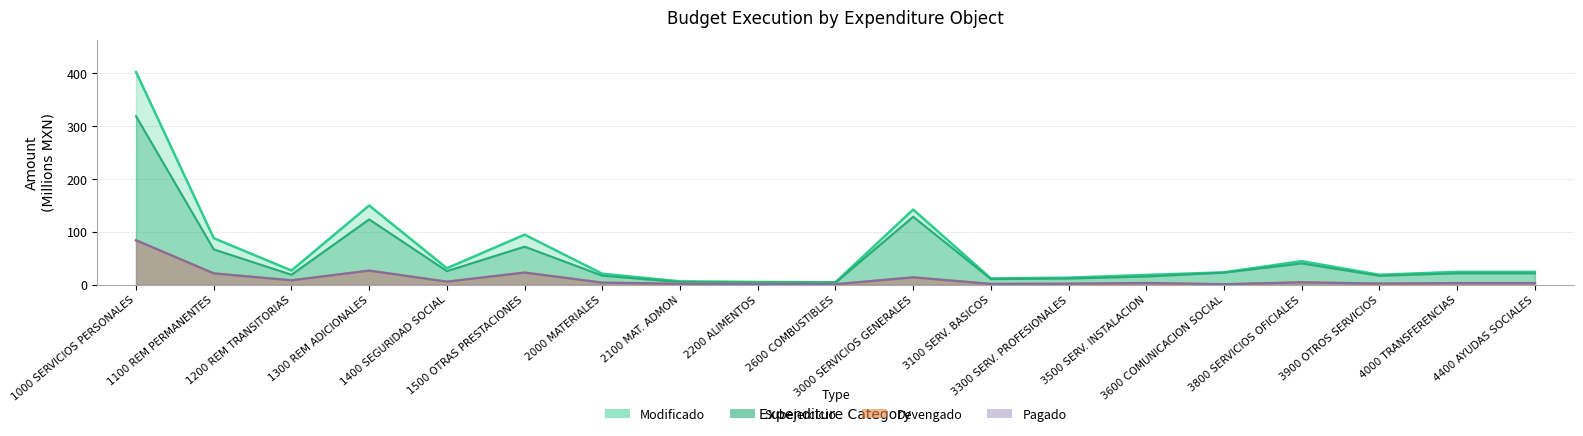

How many distinct data groups are displayed?

4